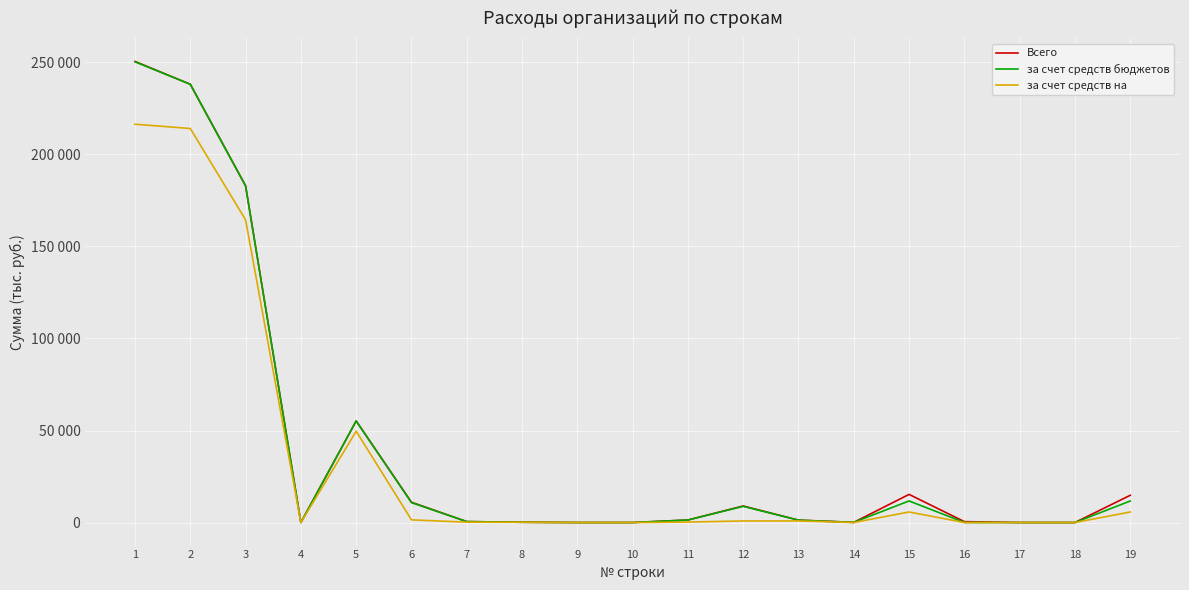

Does the chart have visible grid lines?

Yes